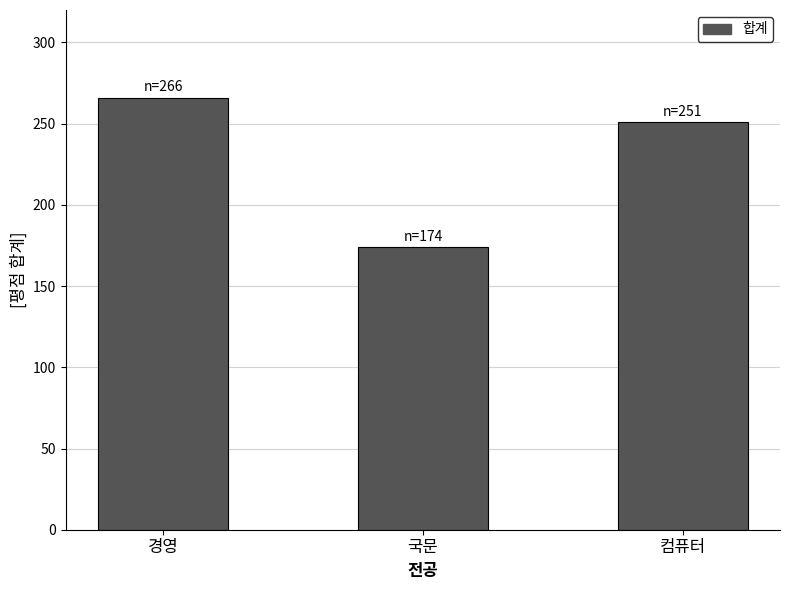

What value does the data have at 경영?

266